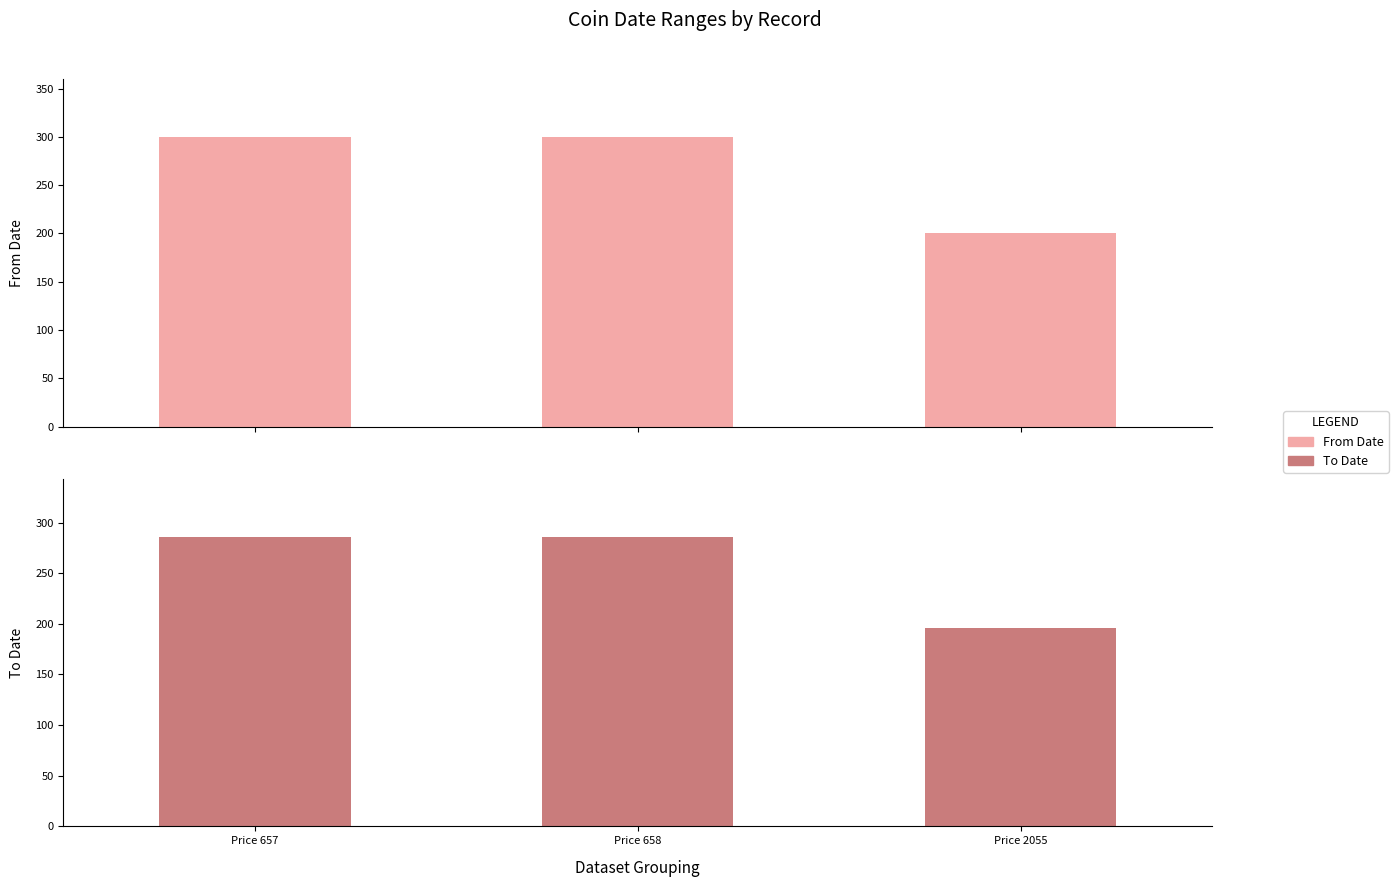

What is the average value of the From Date series?

267